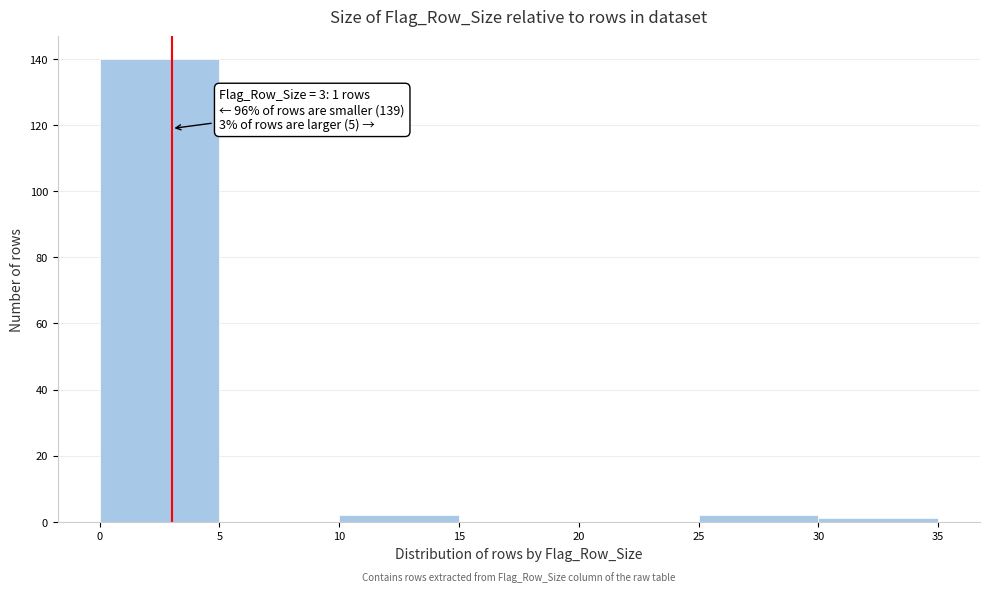

Which range on the x-axis has the tallest bar?

0 to 5